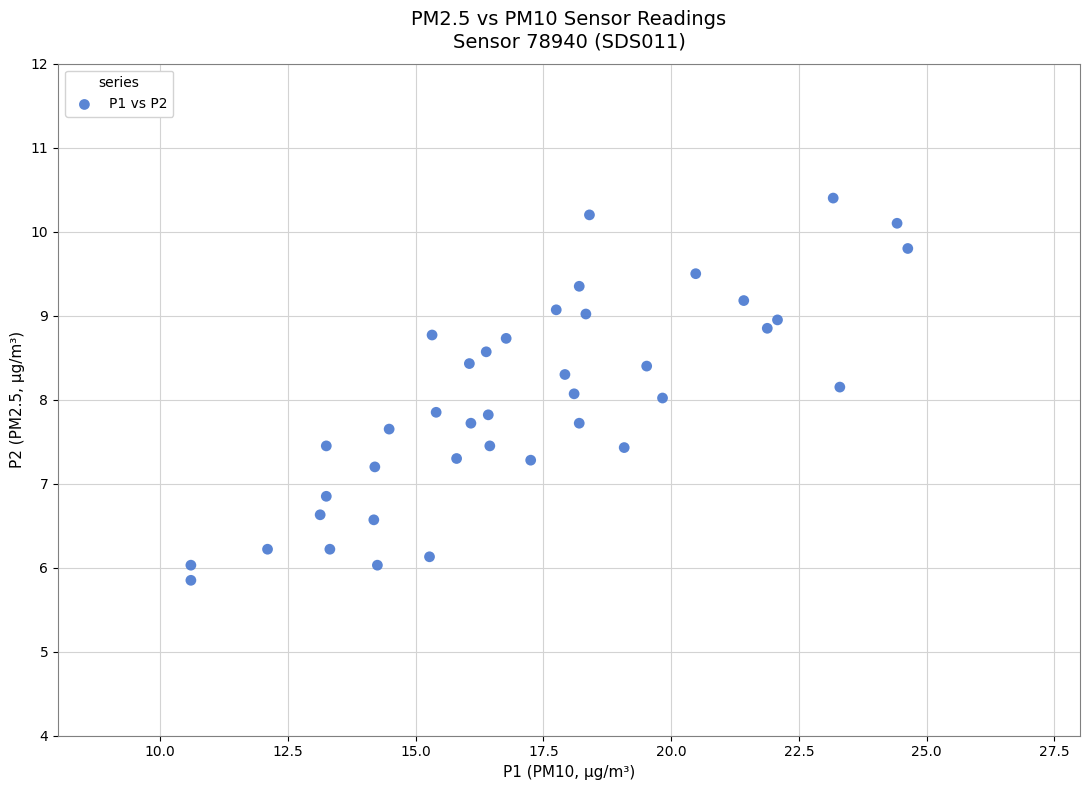

What is the range of X values (max minus min)?

14.0